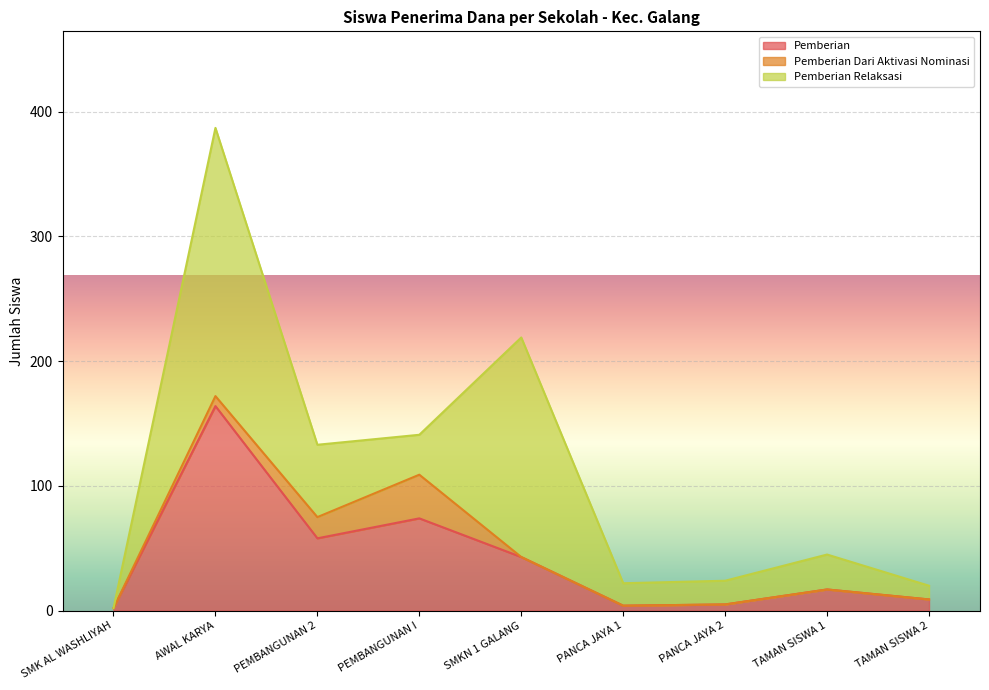

In Pemberian Relaksasi, how many points are higher than both neighbors (excluding endpoints)?

3